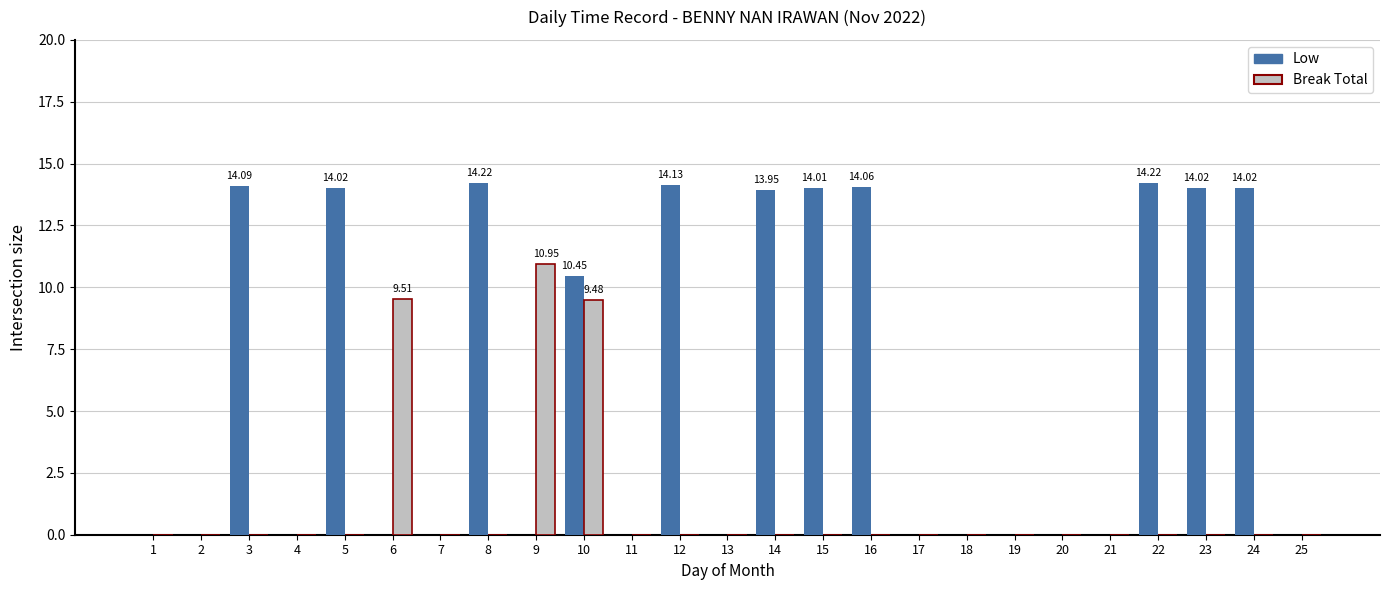

What is the sum of all Break Total values?

29.9